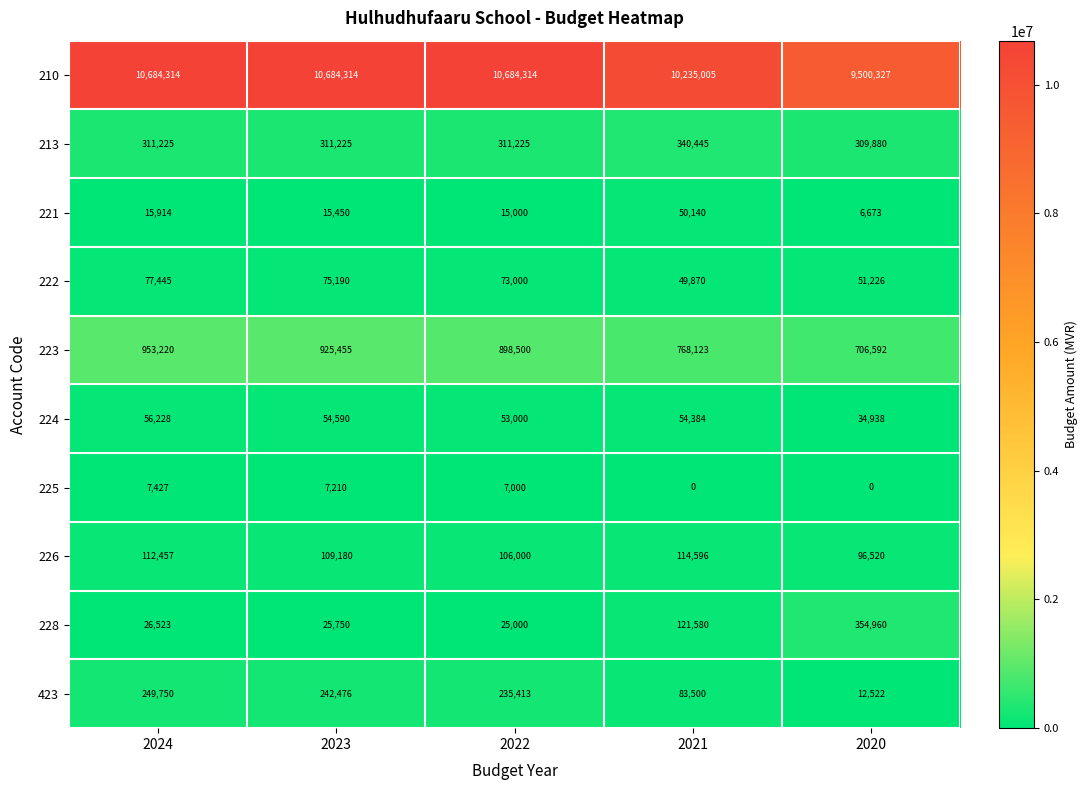

Is it true that 224 equals 92021 at 2021?

False